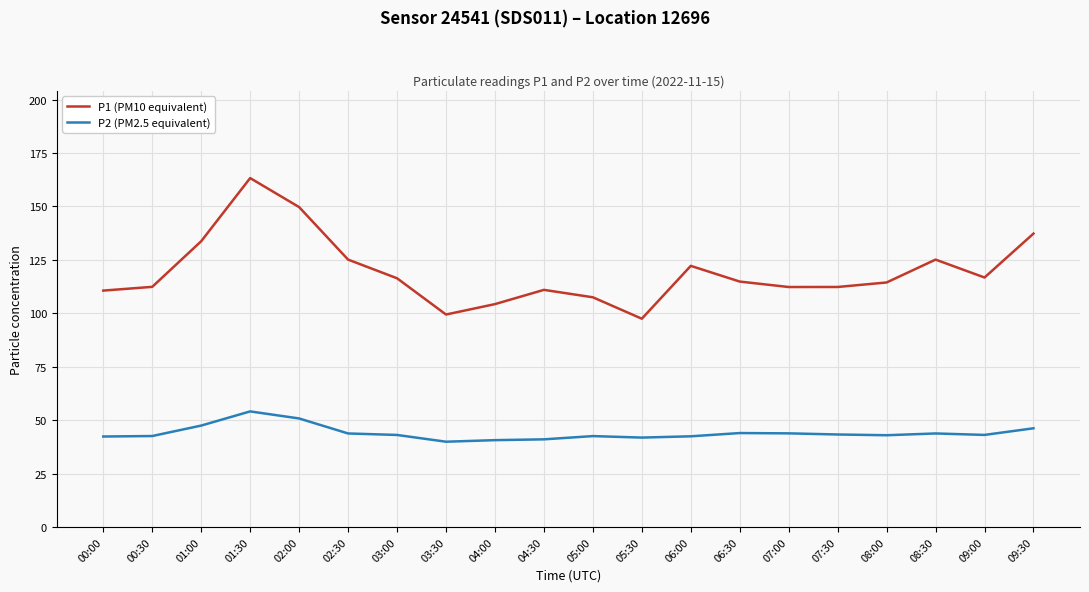

Which series has the widest spread of values?

P1 (PM10 equivalent)